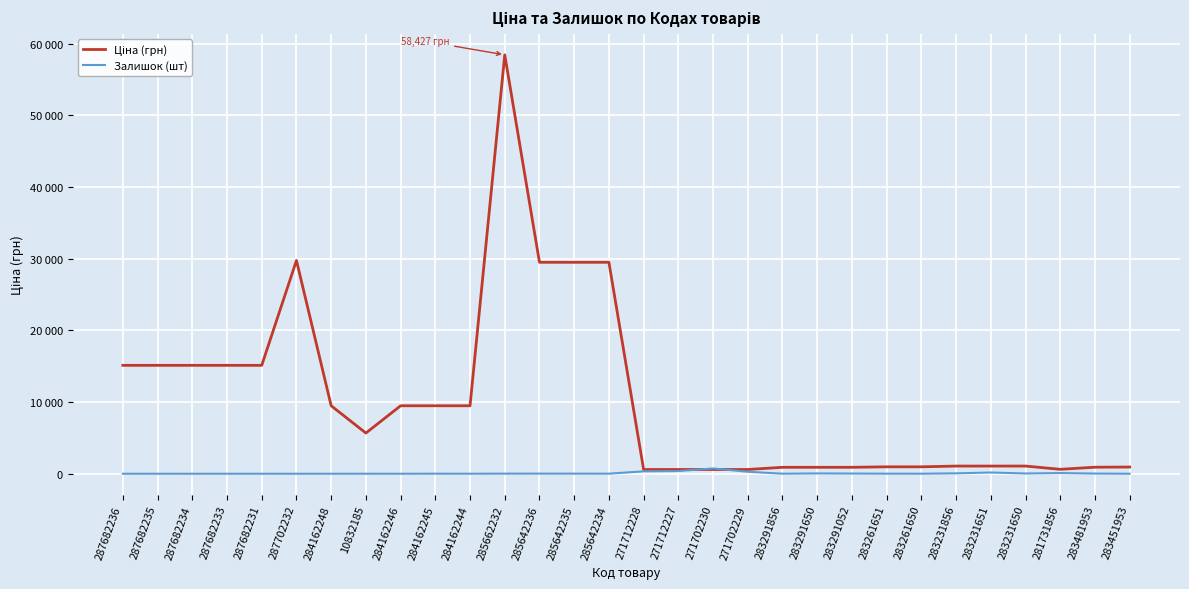

Does the chart have visible grid lines?

Yes